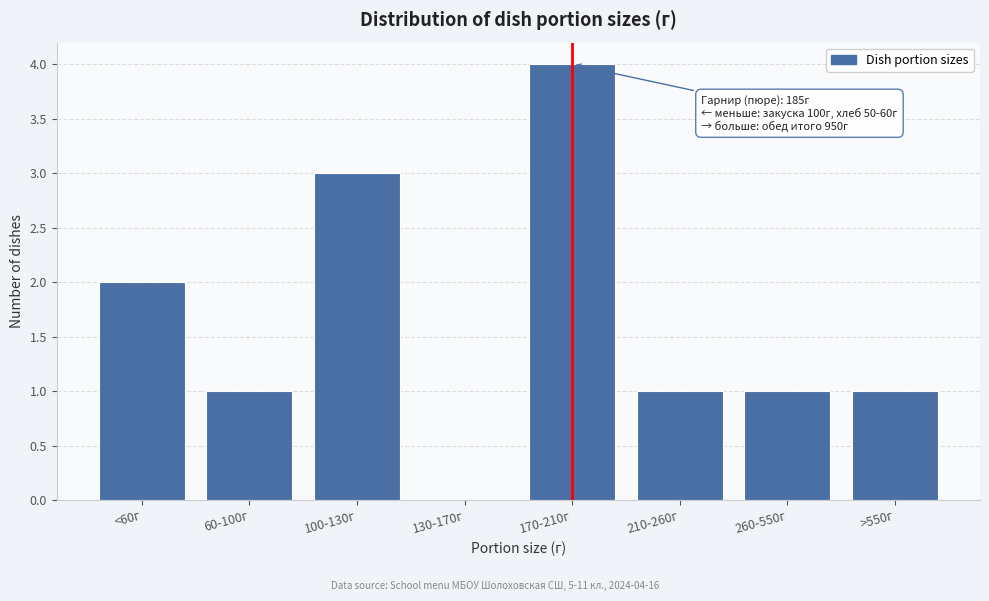

Reading left to right, transcribe all the data shown in this chart.

<60г=2	60-100г=1	100-130г=3	130-170г=0	170-210г=4	210-260г=1	260-550г=1	>550г=1